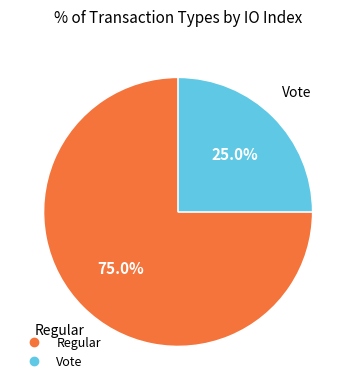

Is the sum of Regular and Vote greater than half?

Yes